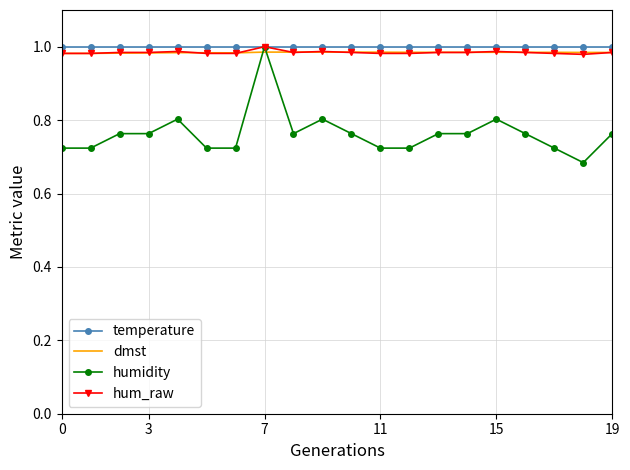

Which series has the largest range (max minus min)?

humidity